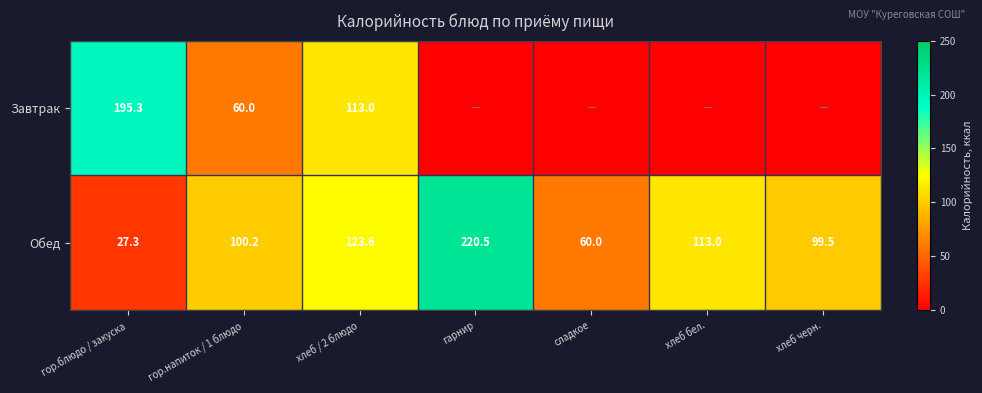

At which category is the sum across all series the highest?

хлеб / 2 блюдо